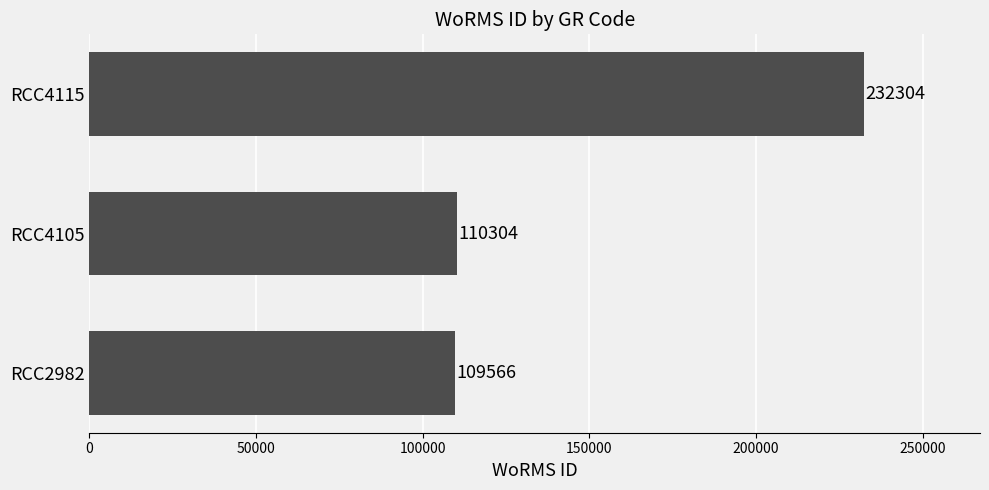

What is the difference between the maximum and minimum values?

122738